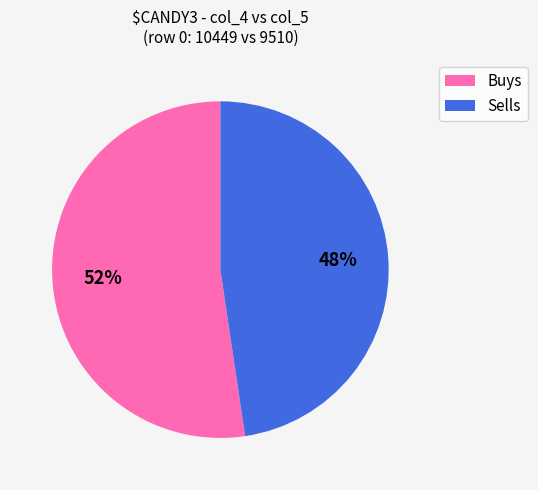

Does any single category account for the majority?

Yes